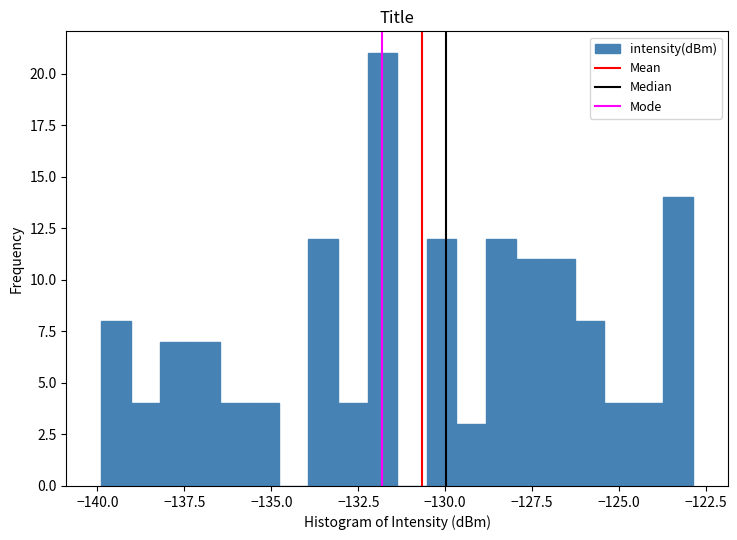

Read against the x-axis, roughly where is the centre of the tallest bar?

-132.0